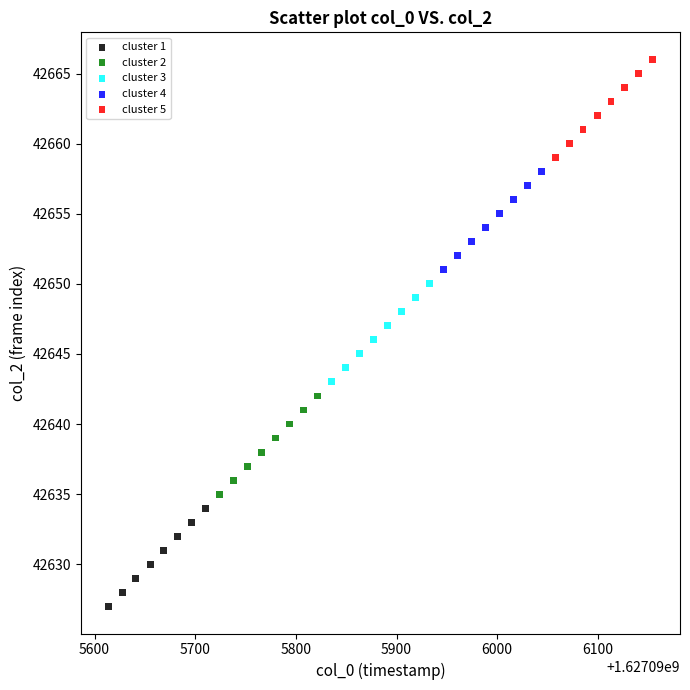

Which series reaches the maximum Y coordinate?

cluster 5